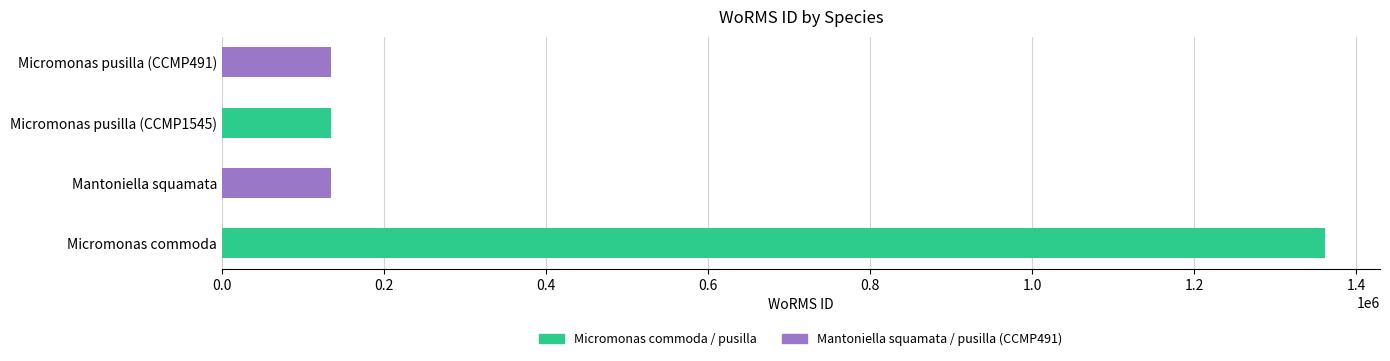

Reading left to right, list all the values displayed in this chart.

1361174	134563	134564	134564